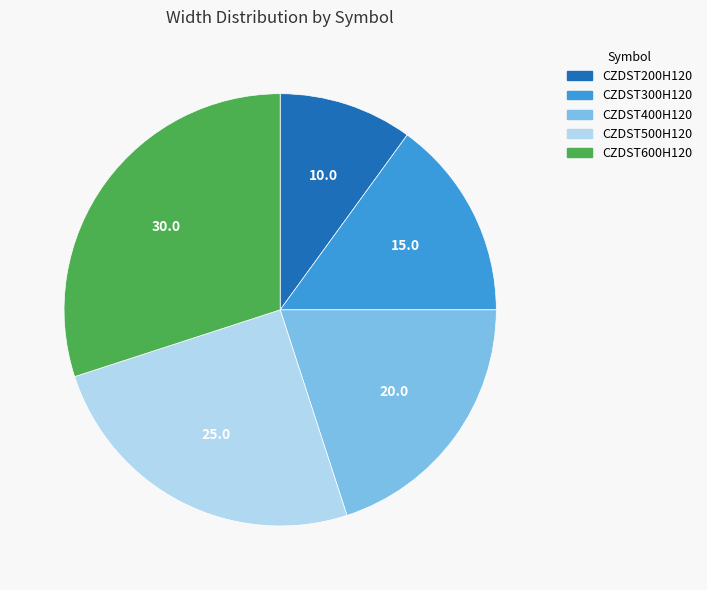

Is the sum of CZDST300H120 and CZDST400H120 greater than half?

No